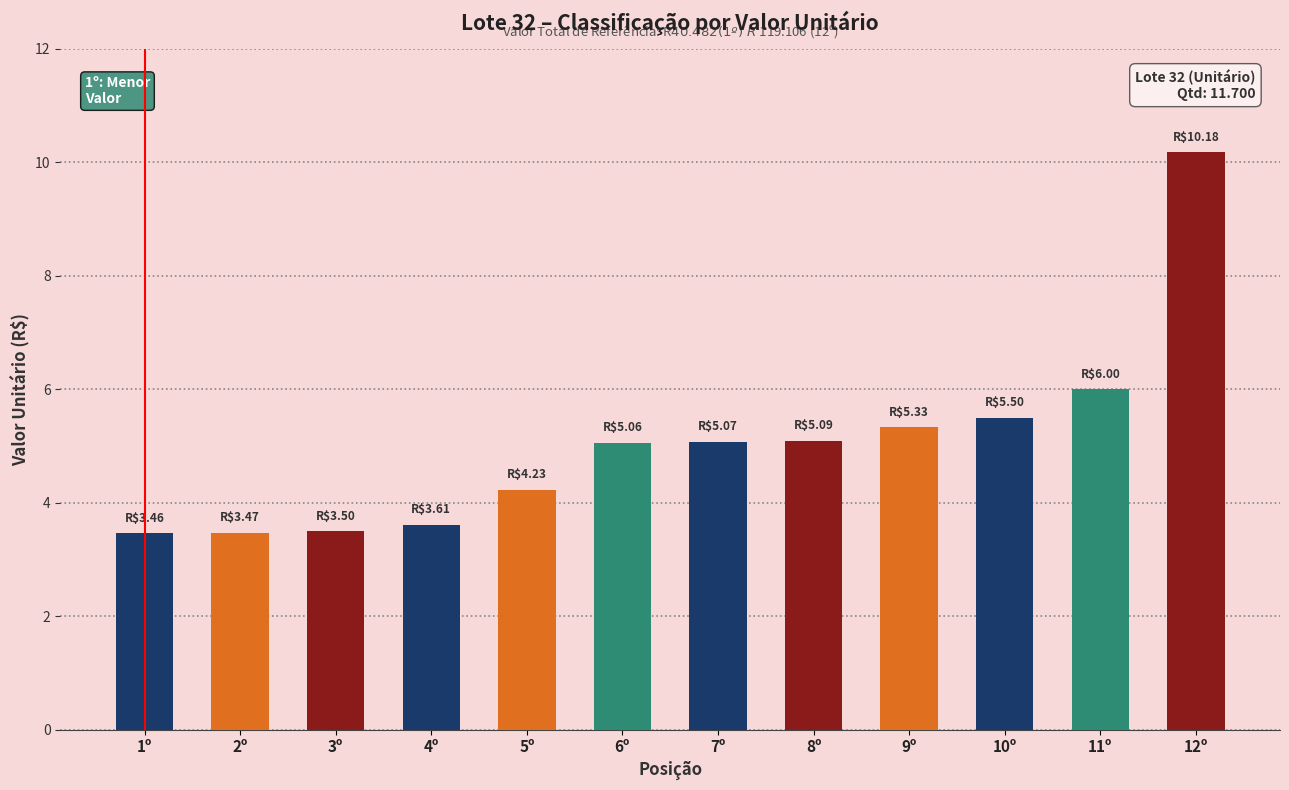

Rank the categories by value from lowest to highest.

1º, 2º, 3º, 4º, 5º, 6º, 7º, 8º, 9º, 10º, 11º, 12º